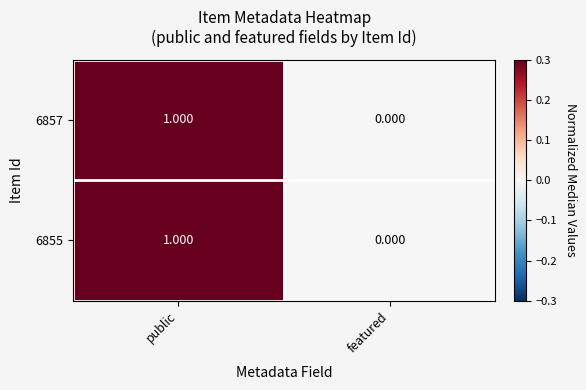

At which label is 6855 closest to 0?

featured